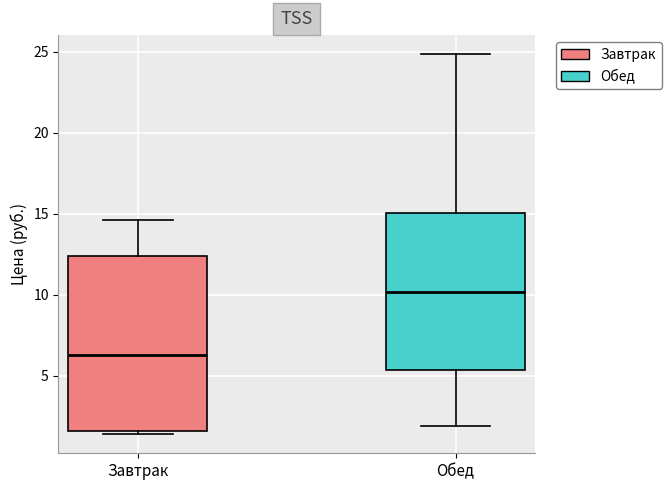

Reading left to right, transcribe this box plot: for each box, give where its median line is, the range the box spans, and where its two whiskers end, as read against the y-axis. The values are not printed on the chart, so give them approximately, as read against the axis.

Завтрак: median 6.5, box 1.5 to 12.5, whiskers 1.5 (just below the box's lower edge) to 14.5
Обед: median 10.0, box 5.5 to 15.0, whiskers 2.0 to 25.0